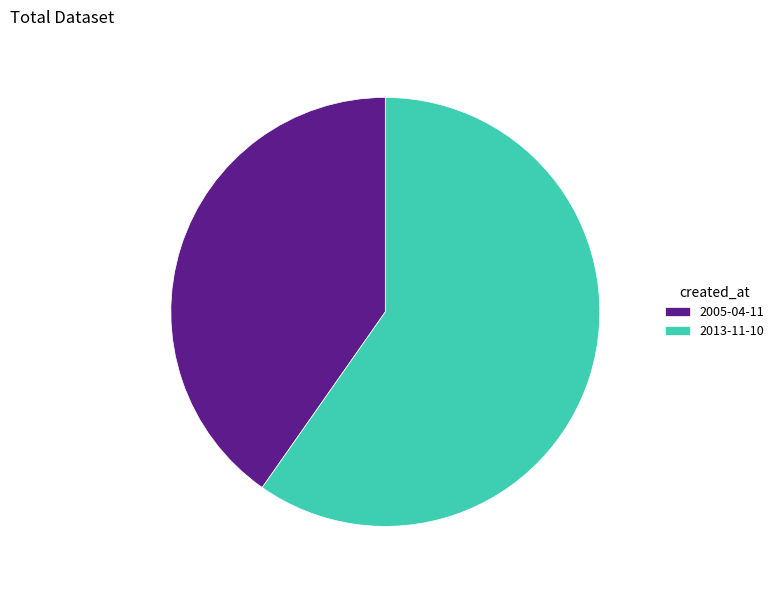

Is it true that 2013-11-10 is 60% of the pie?

True